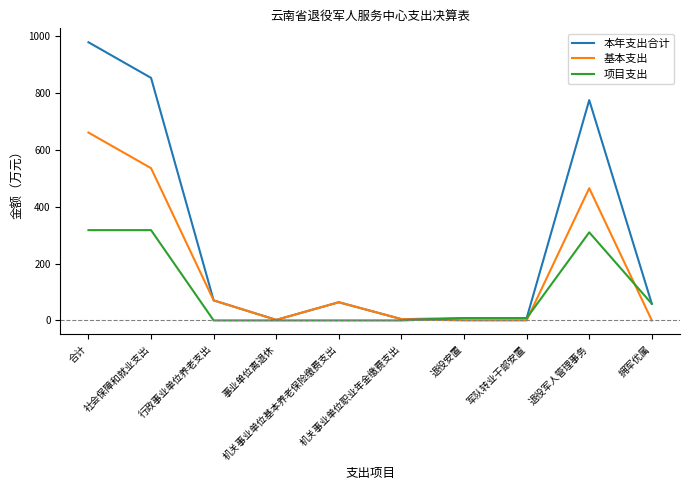

What is the greatest value displayed?

979.1